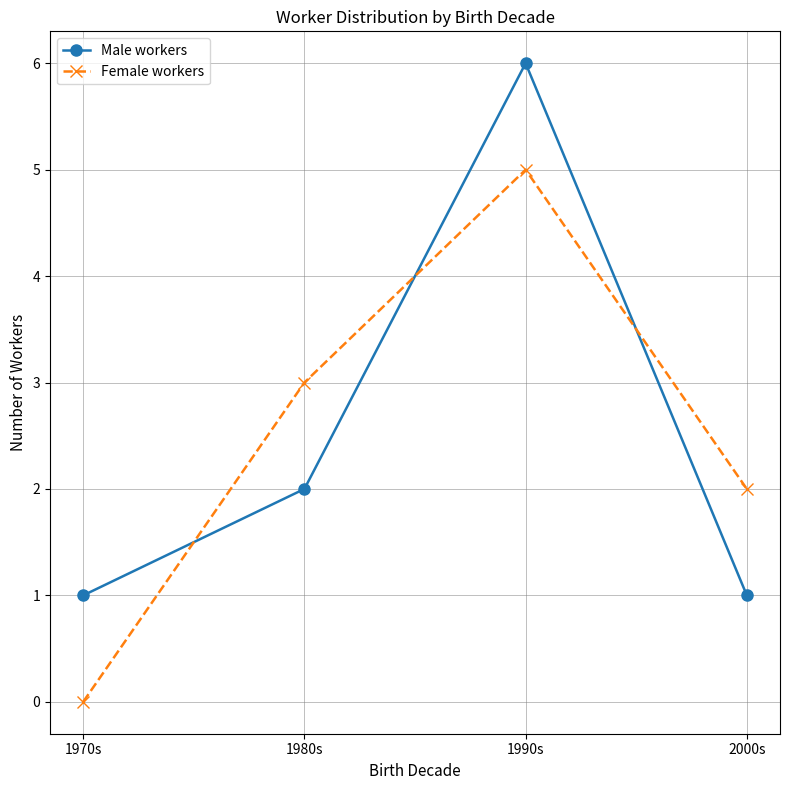

Reading right to left, what are all the values shown in this chart?

Male workers: 1	6	2	1
Female workers: 2	5	3	0